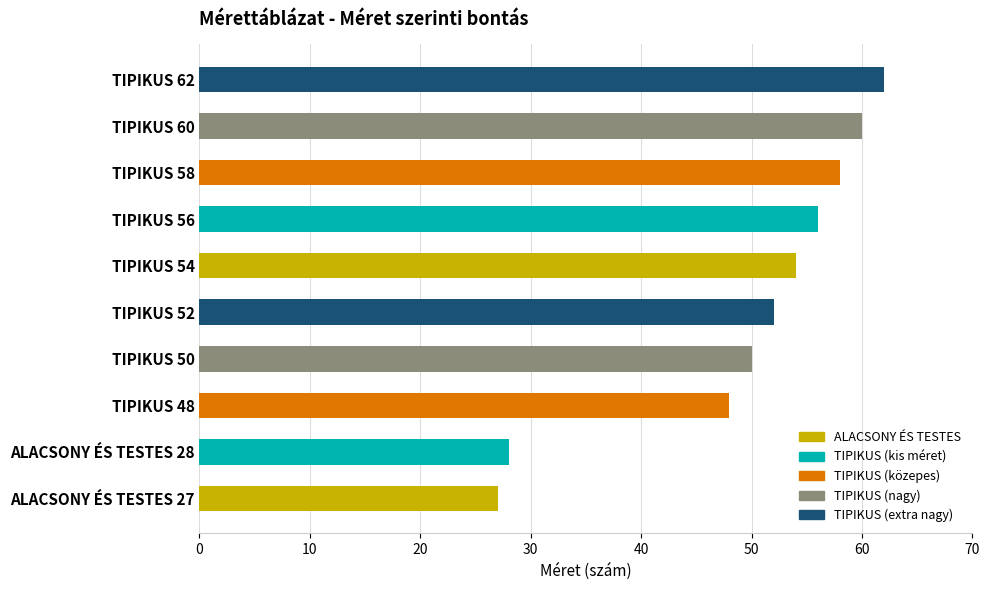

List the labels in order of value, largest first.

TIPIKUS 62, TIPIKUS 60, TIPIKUS 58, TIPIKUS 56, TIPIKUS 54, TIPIKUS 52, TIPIKUS 50, TIPIKUS 48, ALACSONY ÉS TESTES 28, ALACSONY ÉS TESTES 27